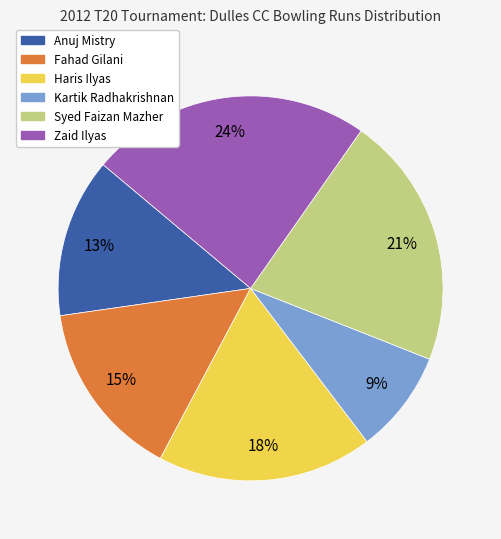

What is the largest slice in the pie chart?

Zaid Ilyas